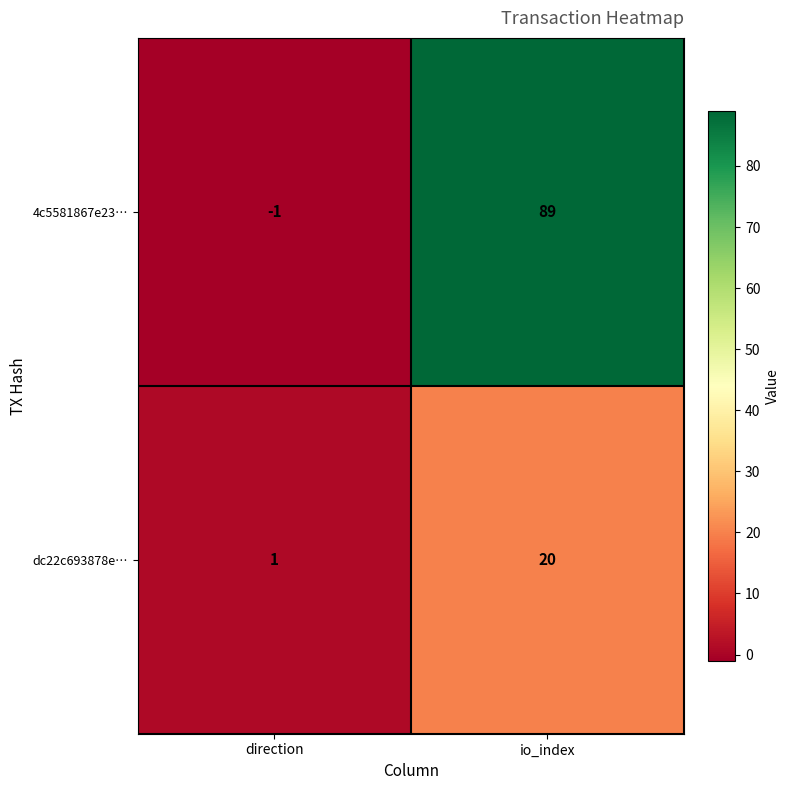

Reading right to left, transcribe all the data shown in this chart.

4c5581867e23…: io_index=89	direction=-1
dc22c693878e…: io_index=20	direction=1